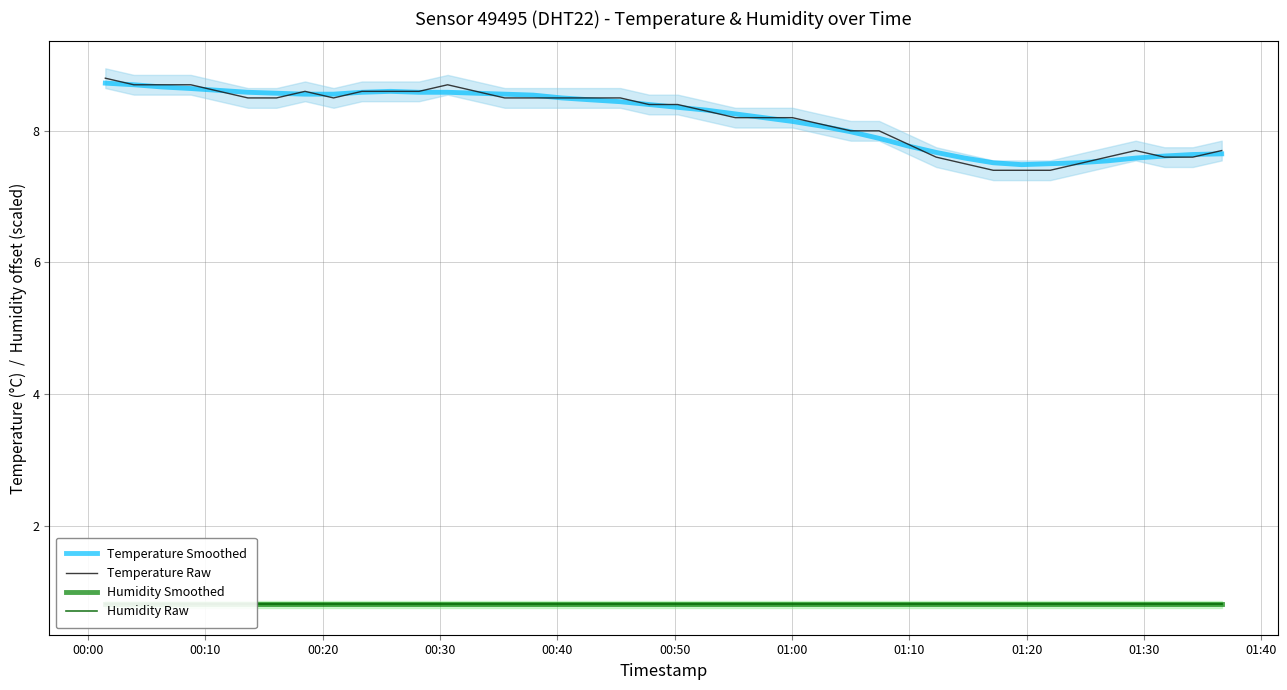

What is the highest value of the Temperature Raw series?

8.8